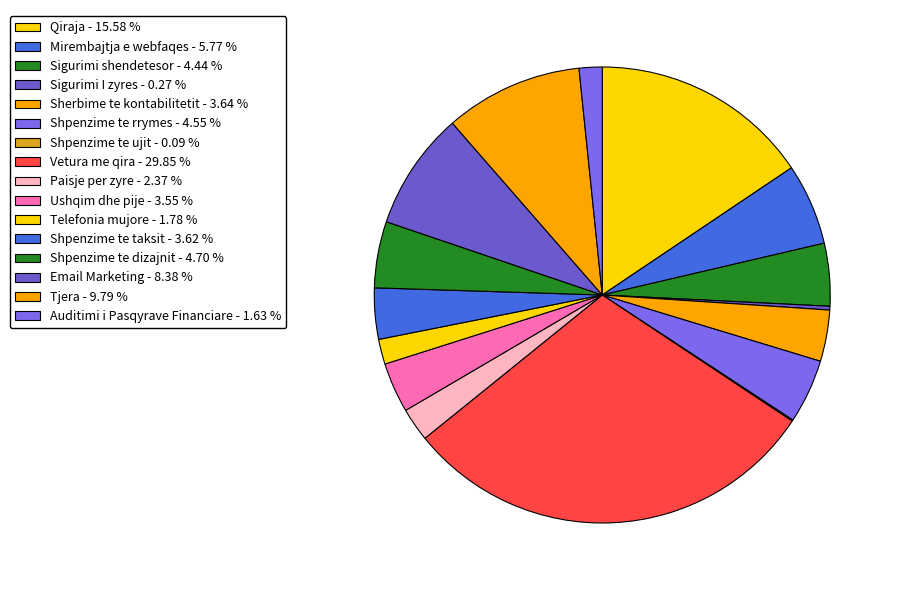

To the nearest percent, what percentage of the pie is Tjera?

10%